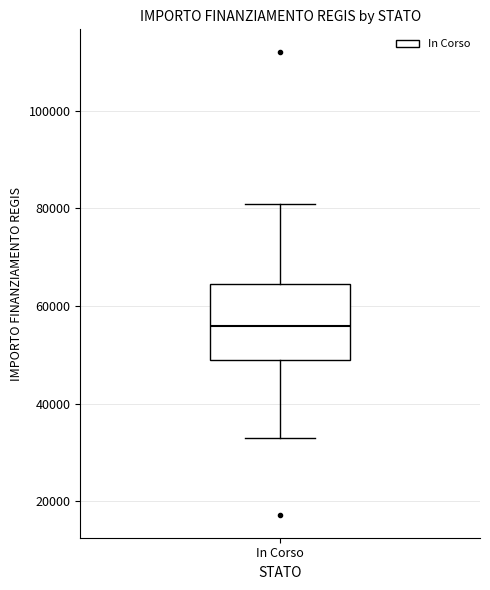

Read this box plot against the y-axis: the position of the median line, the range covered by the box, and the ends of both whiskers. The values are not printed on the chart, so give them approximately, as read against the axis.

median 56000, box 50000 to 64000, whiskers 32000 to 80000